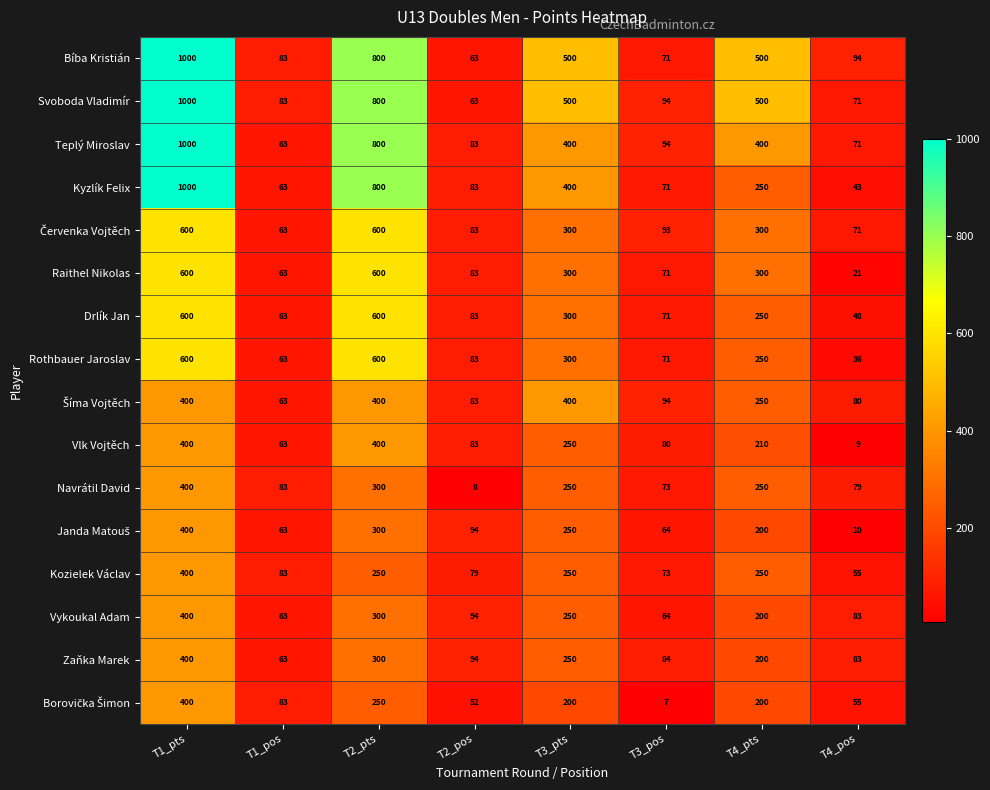

Which label corresponds to the largest value in the chart?

T1_pts